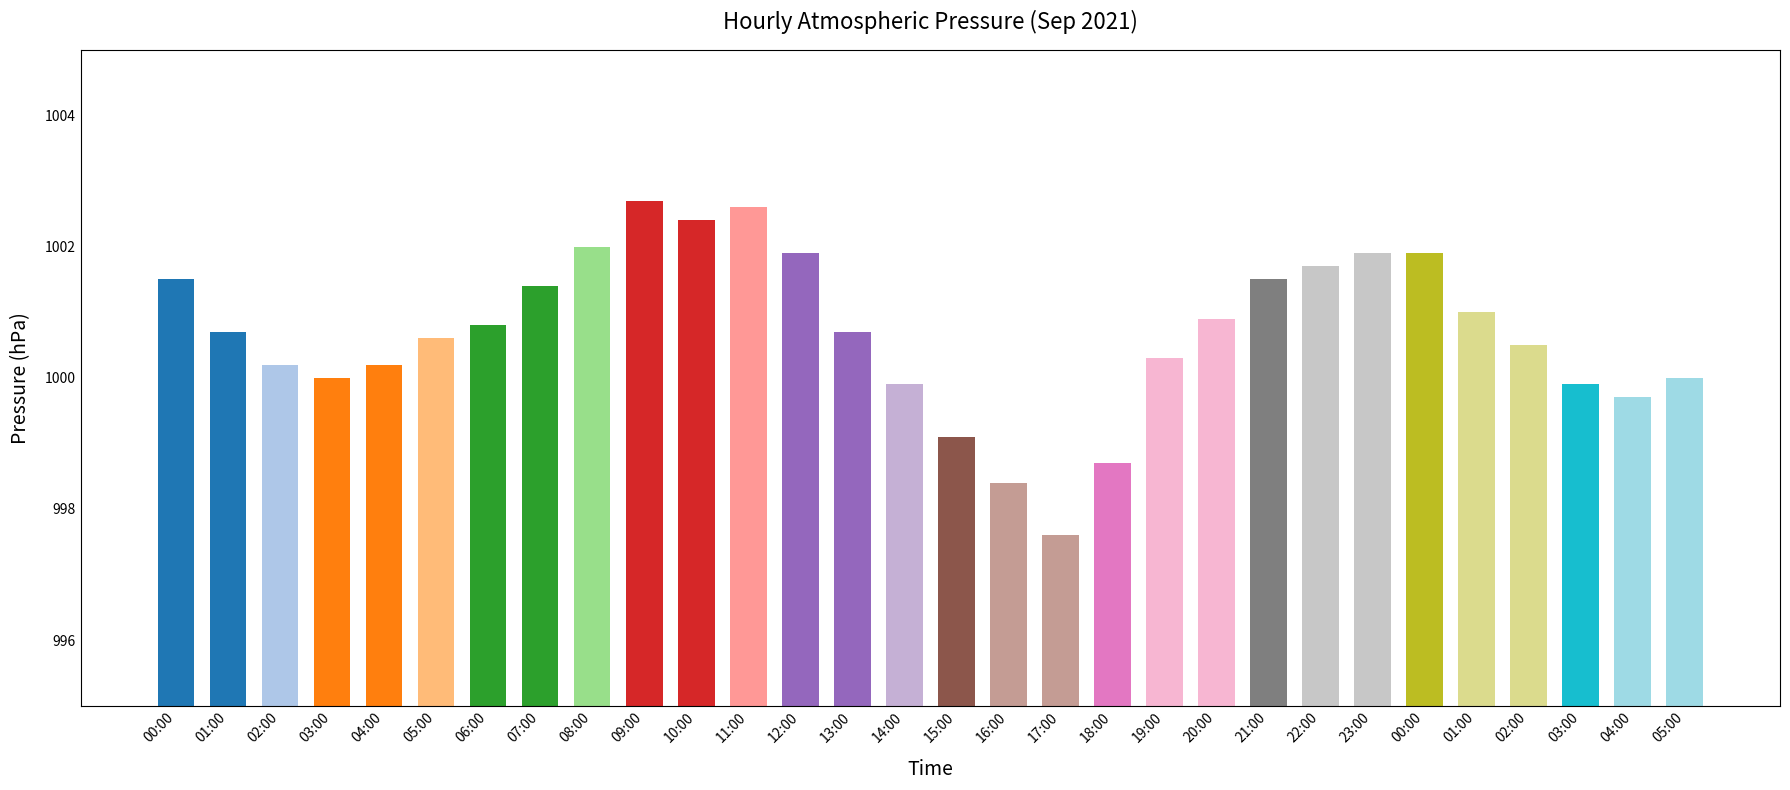

How many series are shown in this chart?

1